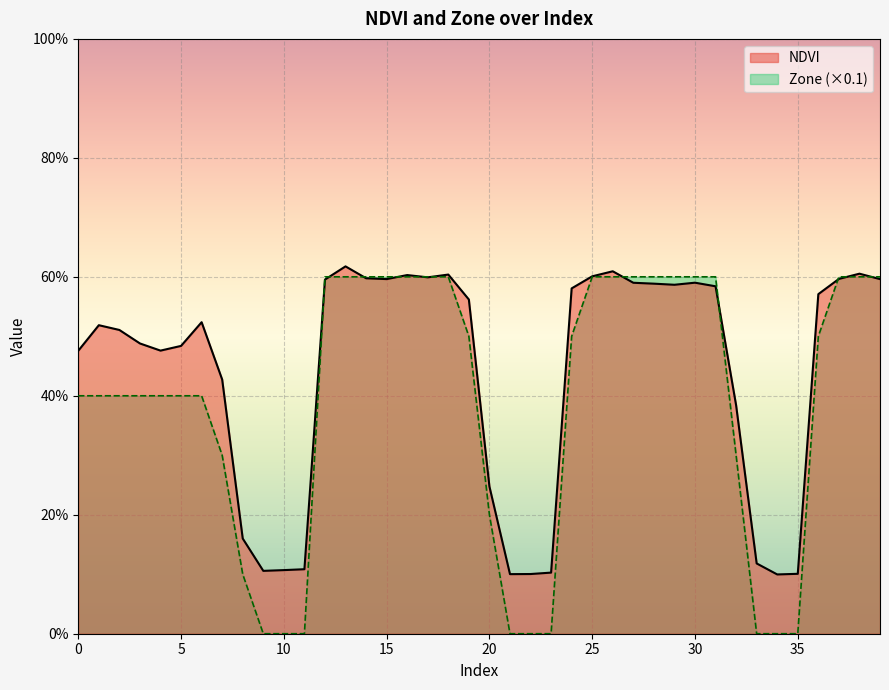

Which series has the widest spread of values?

Zone (×0.1)